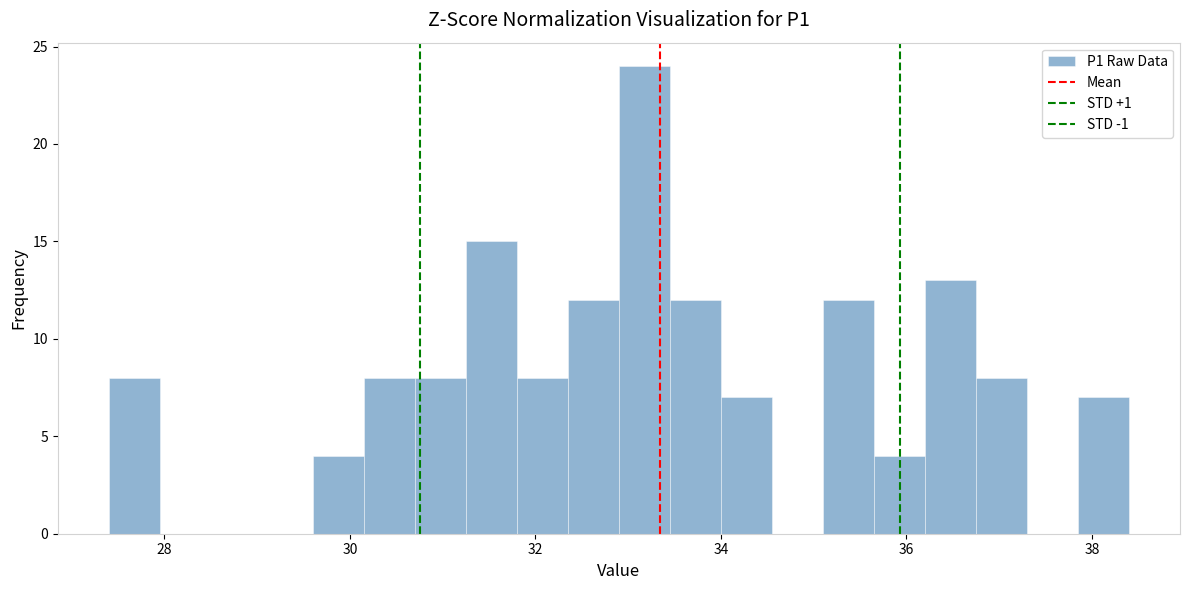

Read against the x-axis, roughly where is the centre of the tallest bar?

33.2